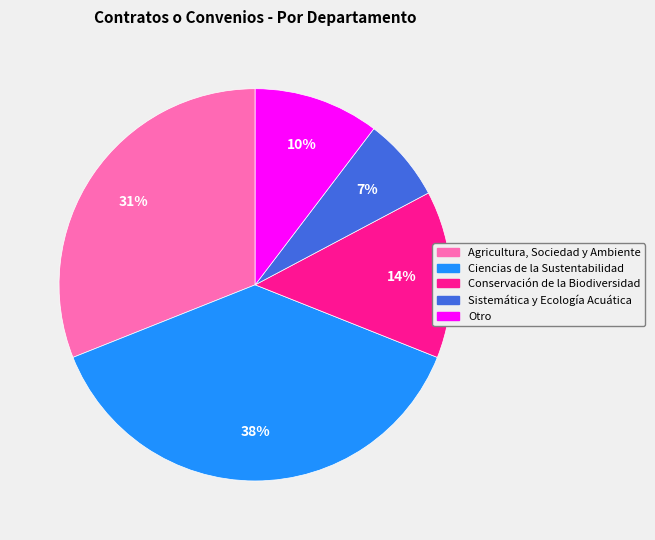

Which slice is the smallest?

Sistemática y Ecología Acuática